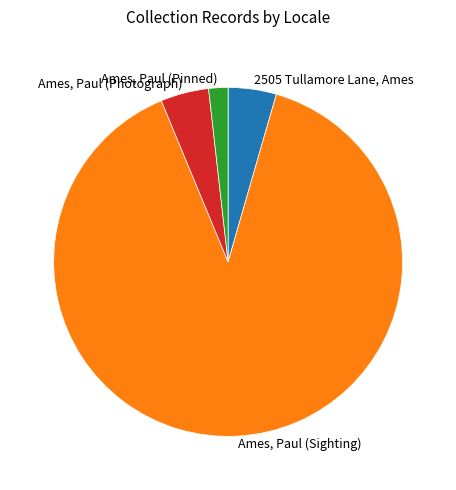

True or false: Ames, Paul (Sighting) accounts for 95% of the total.

False